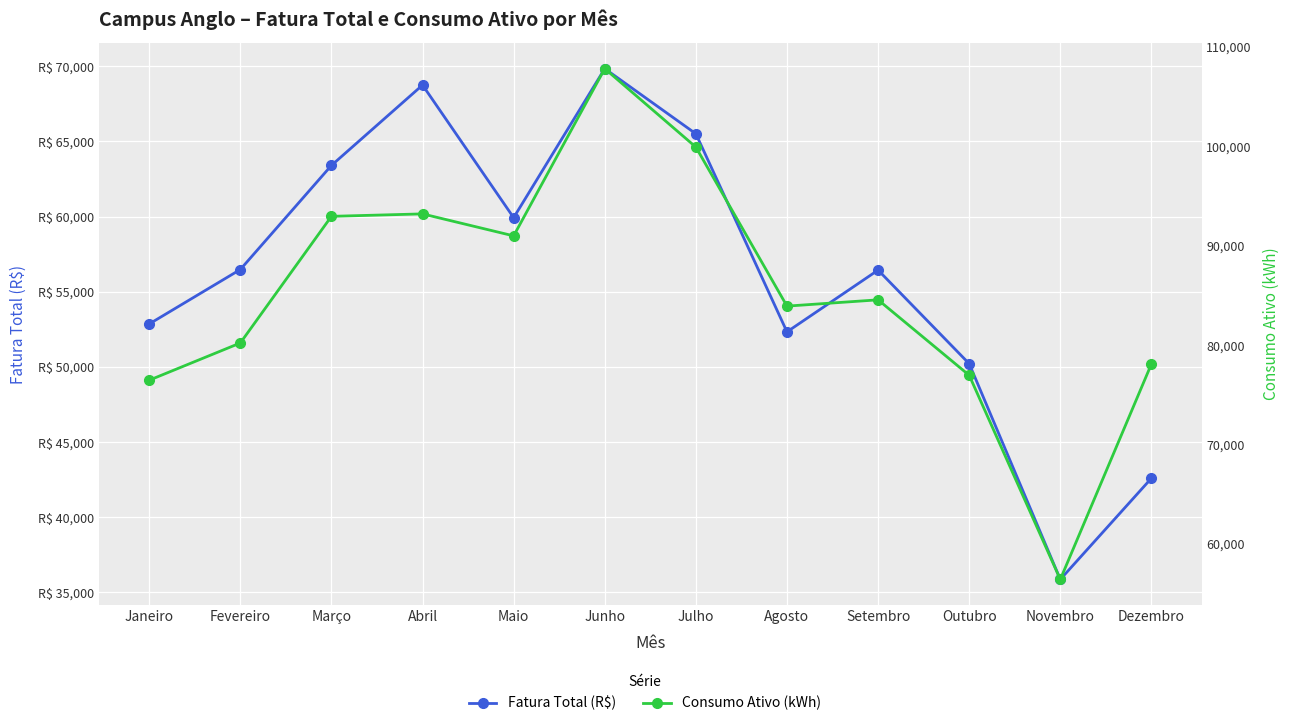

Reading left to right, what are all the values shown in this chart?

Fatura Total (R$): Janeiro=52860.5	Fevereiro=56481.7	Março=63405.3	Abril=68750.4	Maio=59930.0	Junho=69841.9	Julho=65510.0	Agosto=52334.6	Setembro=56442.6	Outubro=50216.9	Novembro=35868.2	Dezembro=42598.8
Consumo Ativo (kWh): Janeiro=76473.0	Fevereiro=80216.0	Março=92948.0	Abril=93194.0	Maio=90984.0	Junho=107796.0	Julho=99909.0	Agosto=83922.0	Setembro=84554.0	Outubro=76969.0	Novembro=56444.0	Dezembro=78101.0